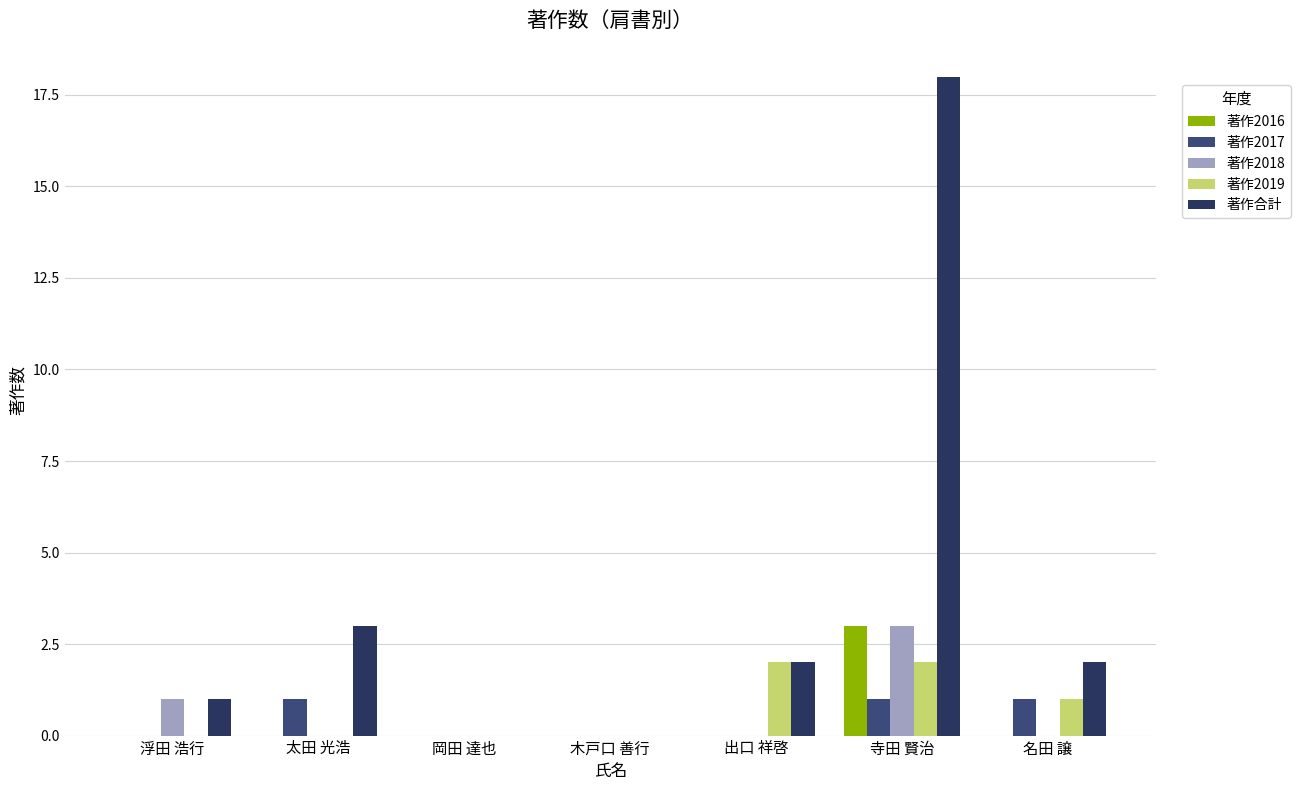

Is the value of 著作合計 at 寺田 賢治 greater than the value of 著作2019 at 浮田 浩行?

Yes